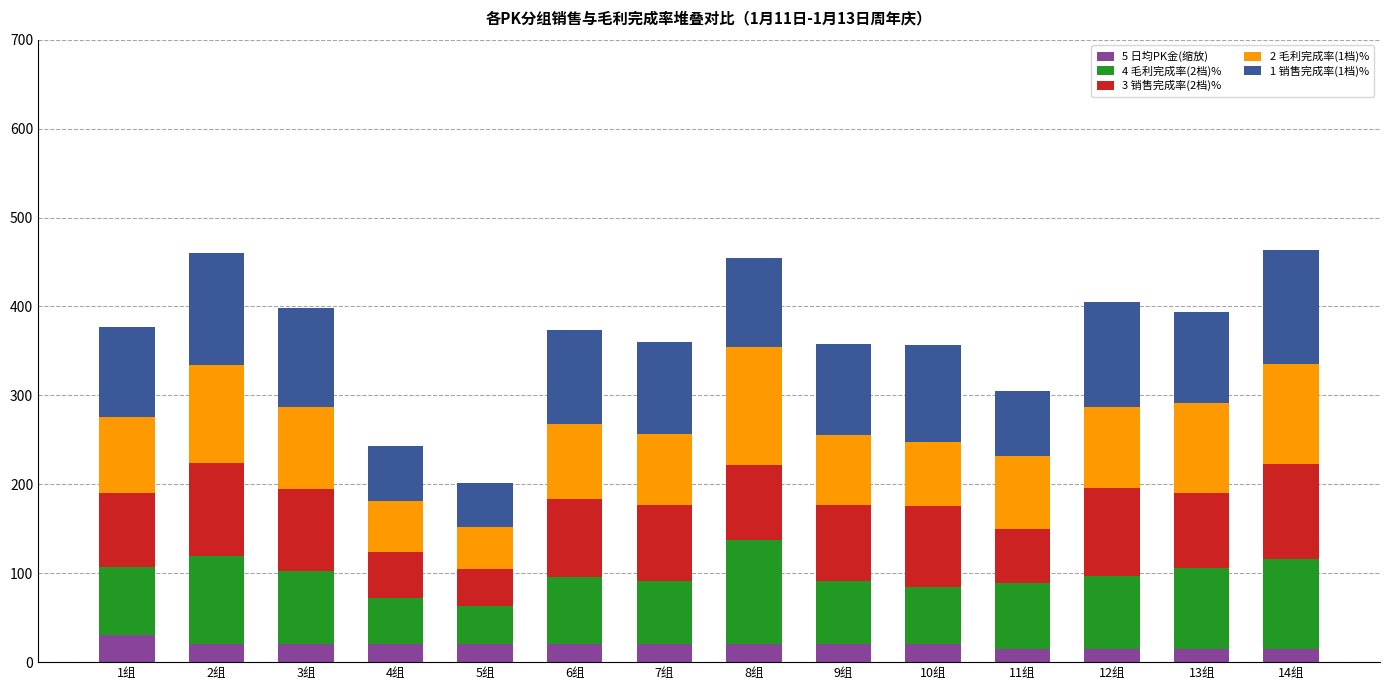

The value of 5 日均PK金(缩放) at 10组 is 20.0. True or false?

True